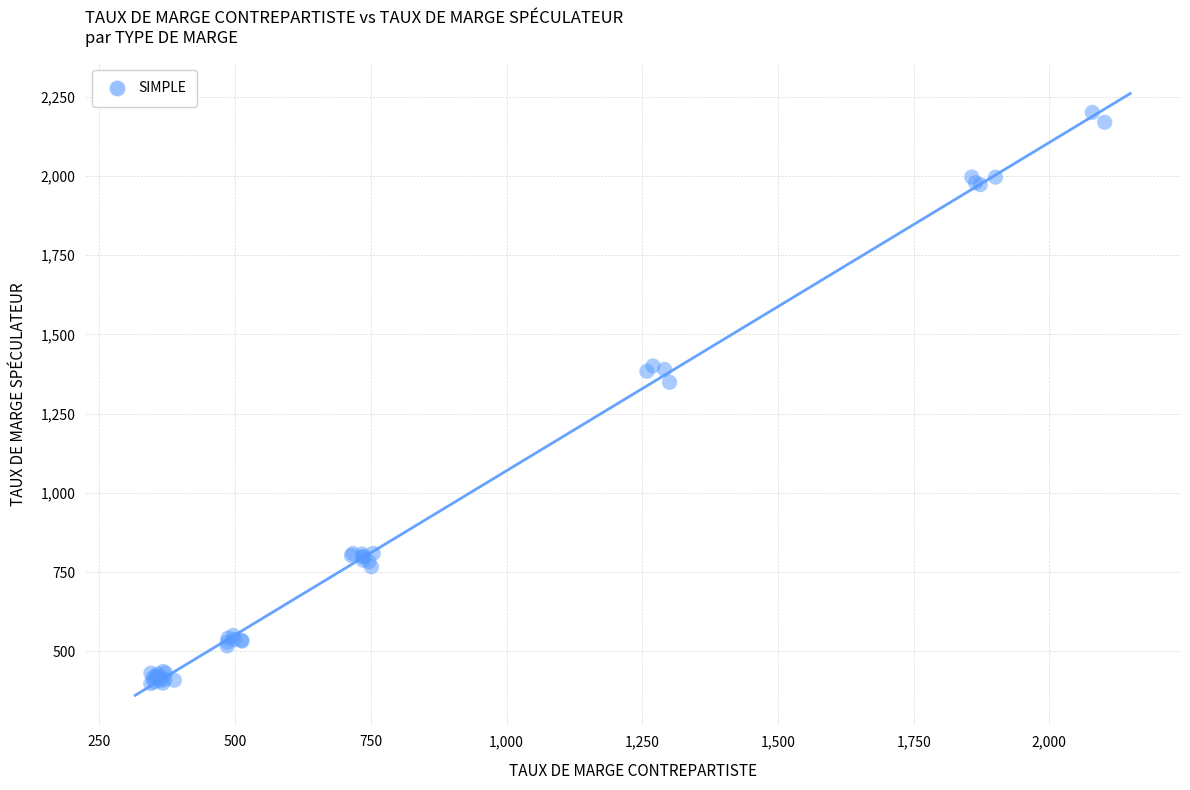

What Y value in the scatter plot is closest to 1299?

1348.7